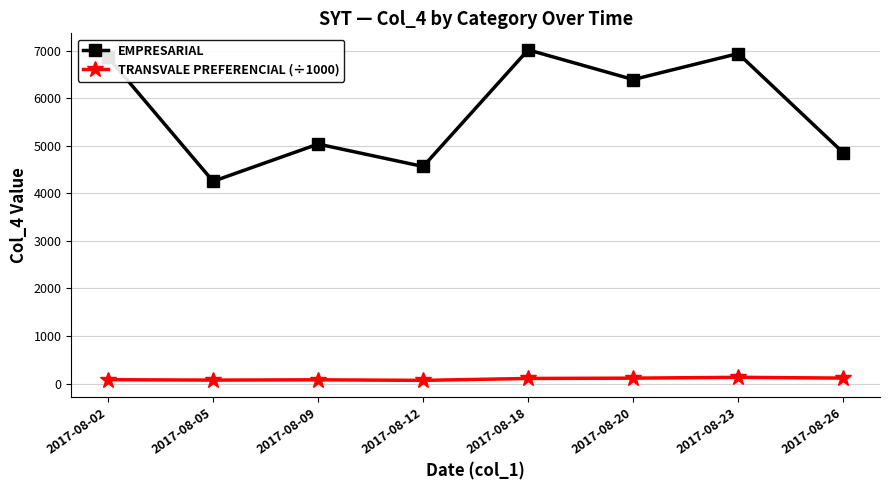

What are all the series names shown in the legend?

EMPRESARIAL, TRANSVALE PREFERENCIAL (÷1000)